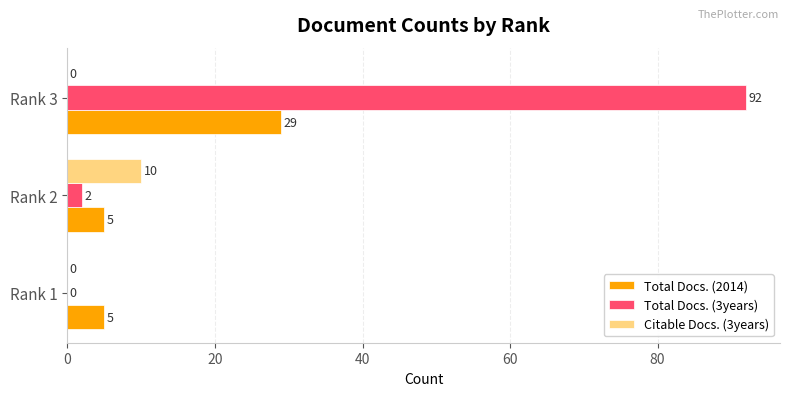

Which series changed the most between Rank 1 and Rank 3?

Total Docs. (3years)